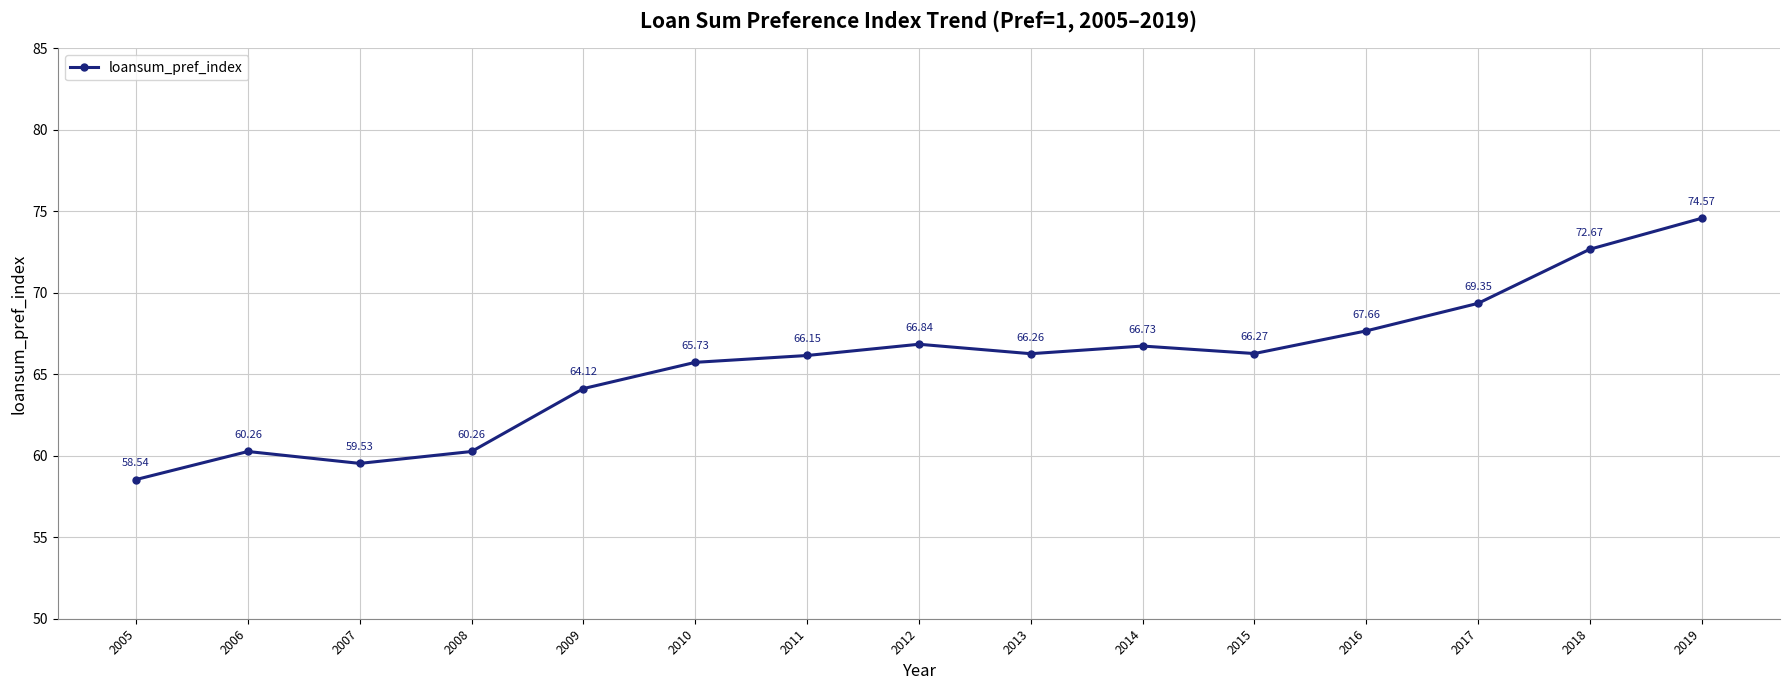

Where is the first local minimum?

2007